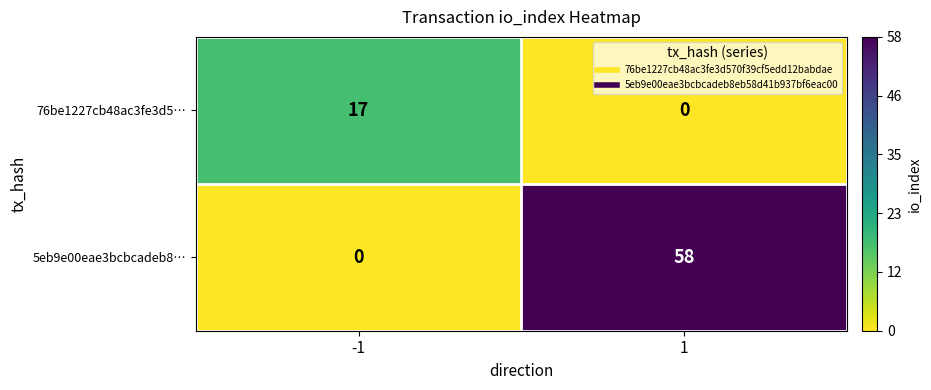

Which series has the largest range (max minus min)?

5eb9e00eae3bcbcadeb8…